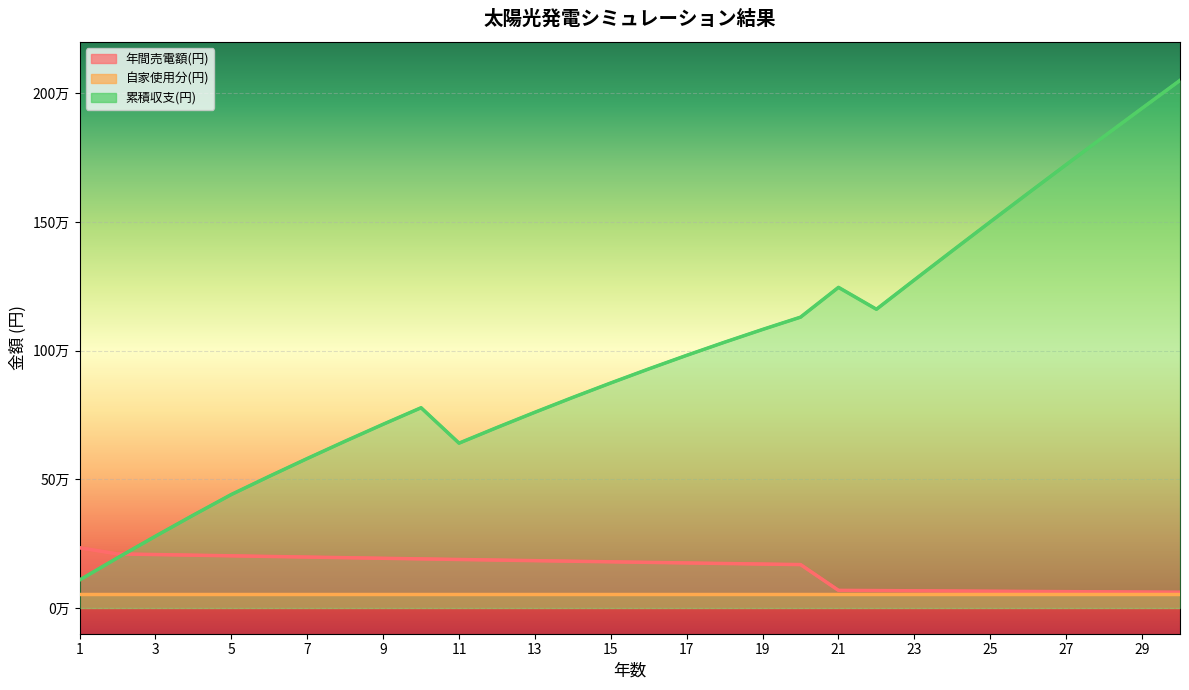

Which series has the widest spread of values?

累積収支(円)